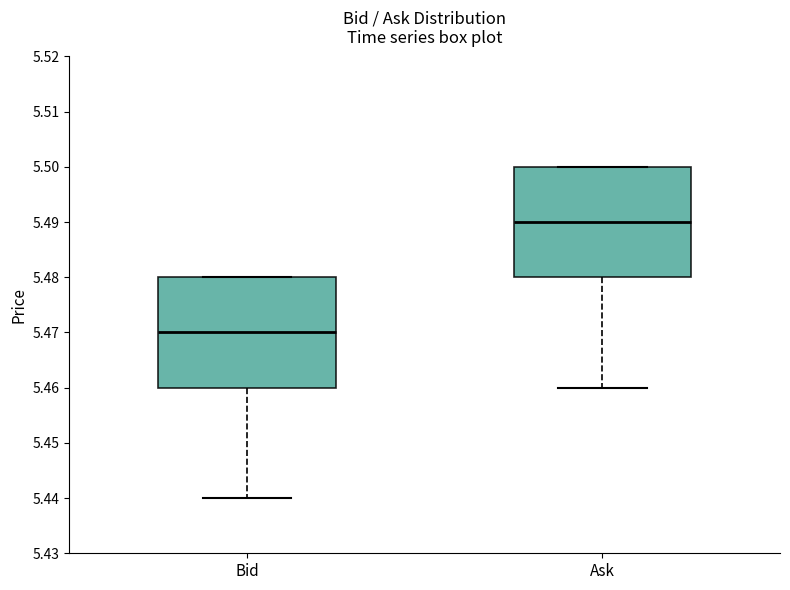

Which box's median line is the highest?

Ask